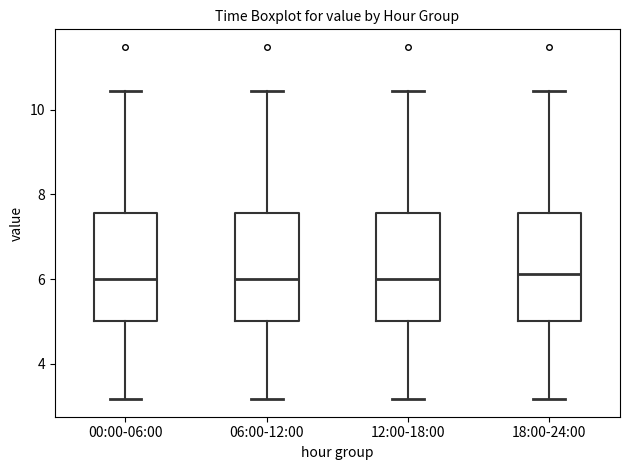

Reading left to right, transcribe this box plot: for each box, give where its median line is, the range the box spans, and where its two whiskers end, as read against the y-axis. The values are not printed on the chart, so give them approximately, as read against the axis.

00:00-06:00: median 6.0, box 5.0 to 7.6, whiskers 3.2 to 10.4
06:00-12:00: median 6.0, box 5.0 to 7.6, whiskers 3.2 to 10.4
12:00-18:00: median 6.0, box 5.0 to 7.6, whiskers 3.2 to 10.4
18:00-24:00: median 6.2, box 5.0 to 7.6, whiskers 3.2 to 10.4